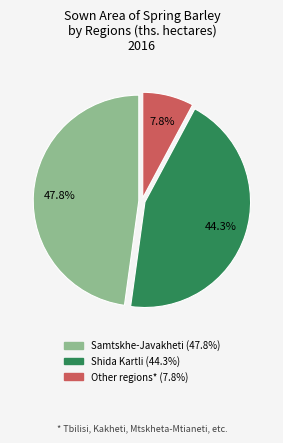

What is the largest slice in the pie chart?

Samtskhe-Javakheti